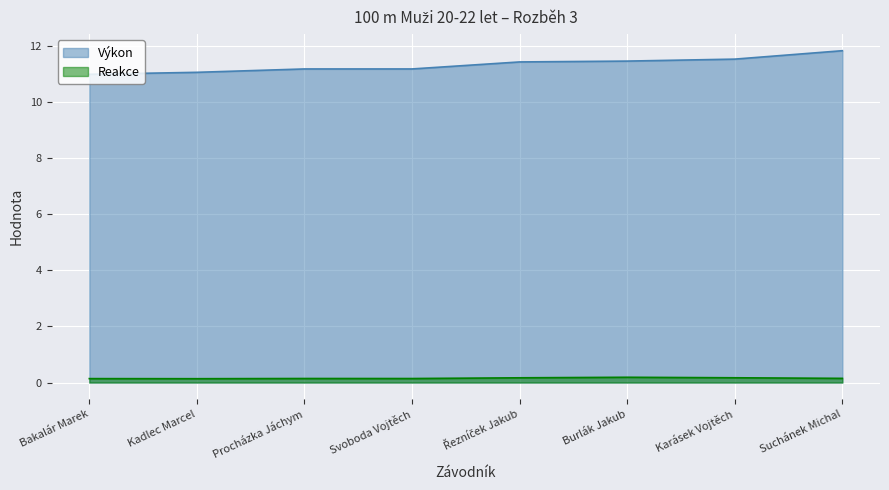

List the series in order of their overall mean, highest first.

Výkon, Reakce